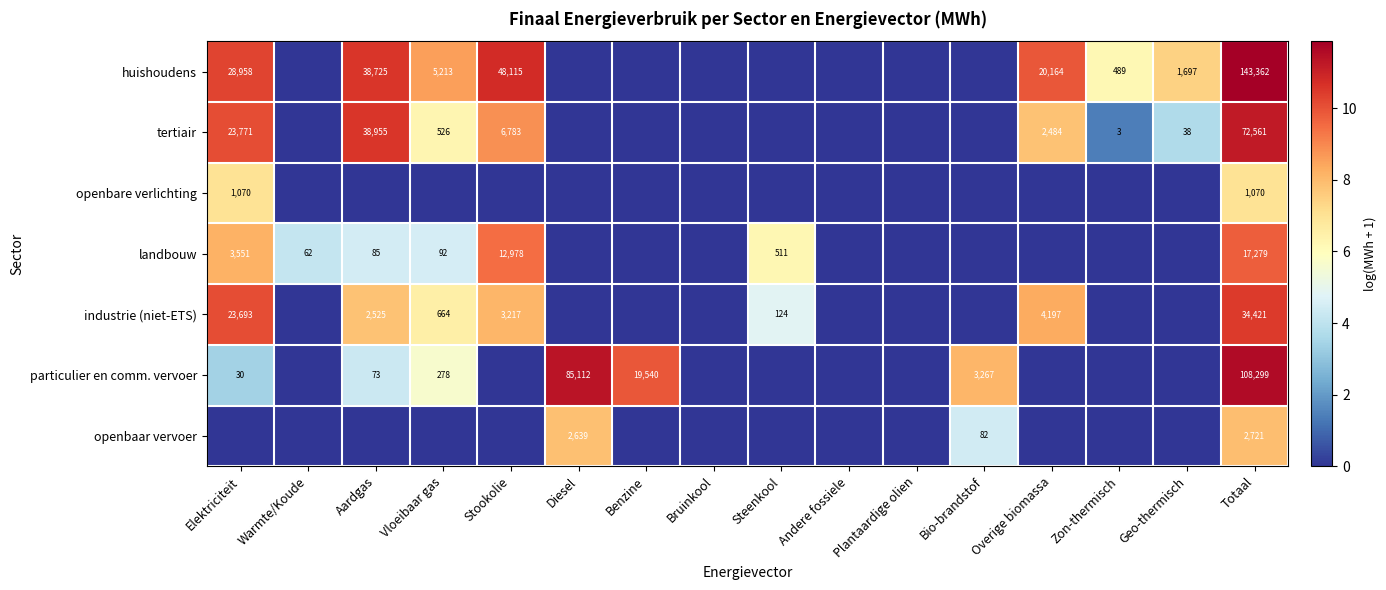

Is it true that industrie (niet-ETS) equals 37607 at Elektriciteit?

False